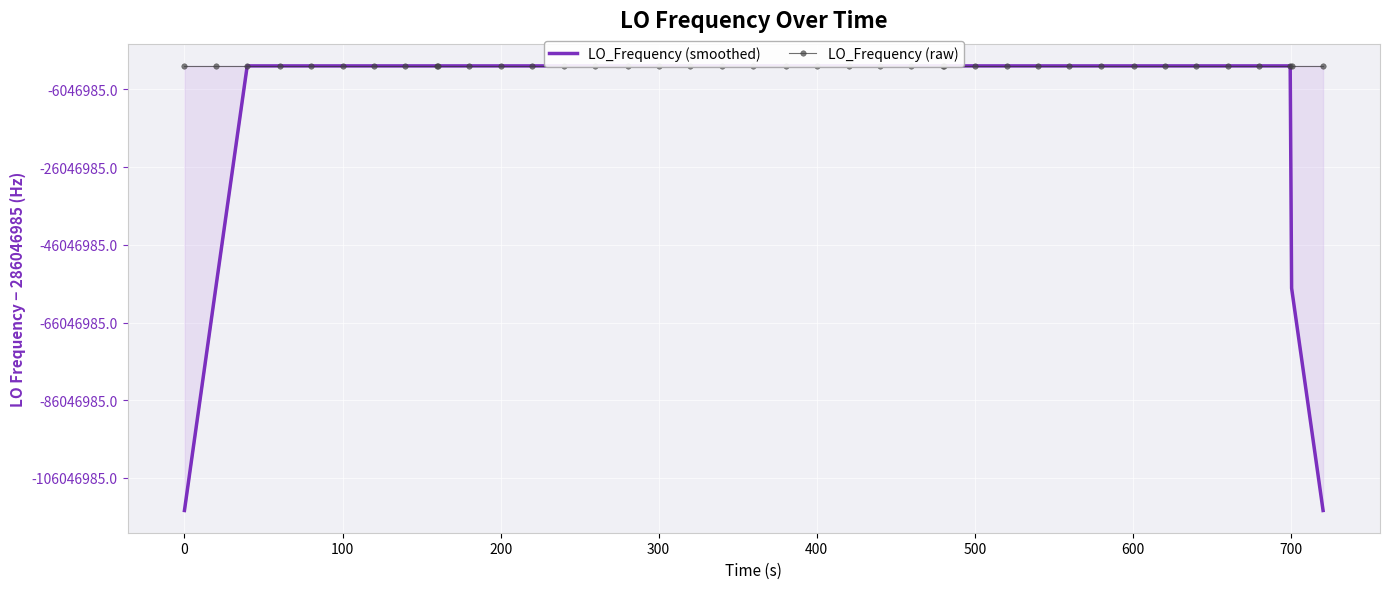

How many times do LO_Frequency (smoothed) and LO_Frequency (raw) cross each other?

18